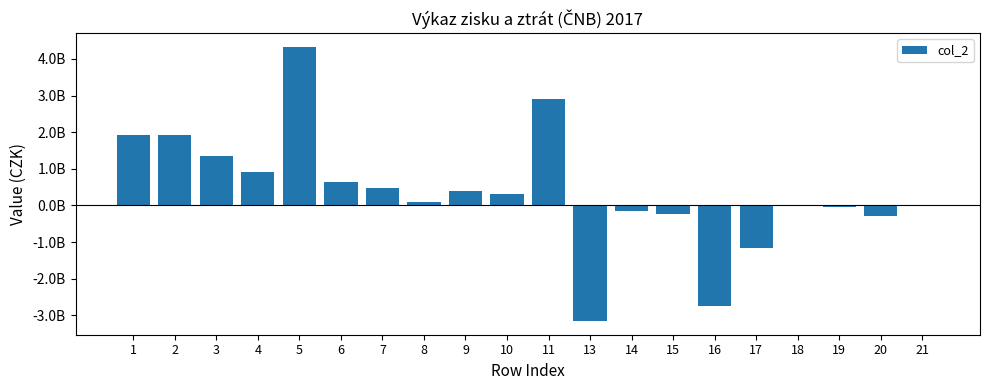

What is the change in value from 9 to 18?

-380892278.5